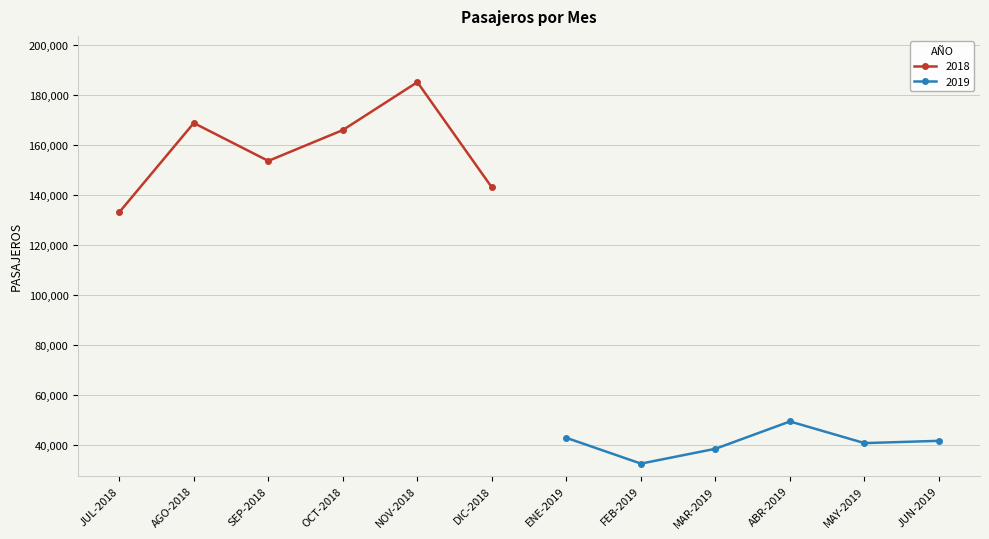

Reading right to left, what are all the values shown in this chart?

2018: 143116	185296	166111	153751	168927	133180
2019: 41643	40726	49398	38460	32517	42834